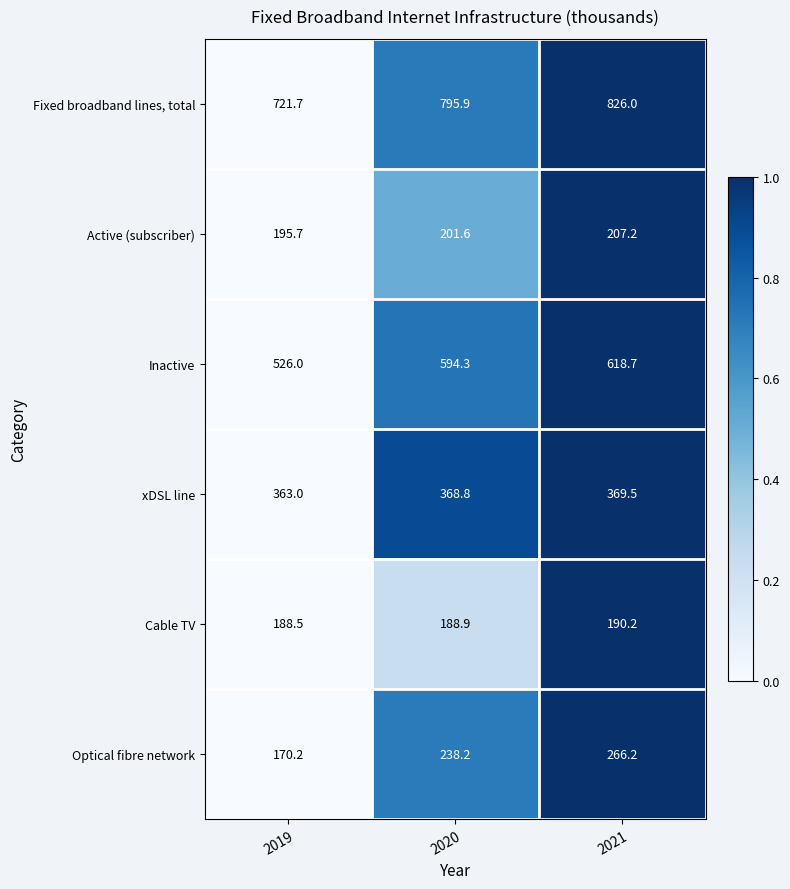

What is the total value across all series at 2021?

2477.8